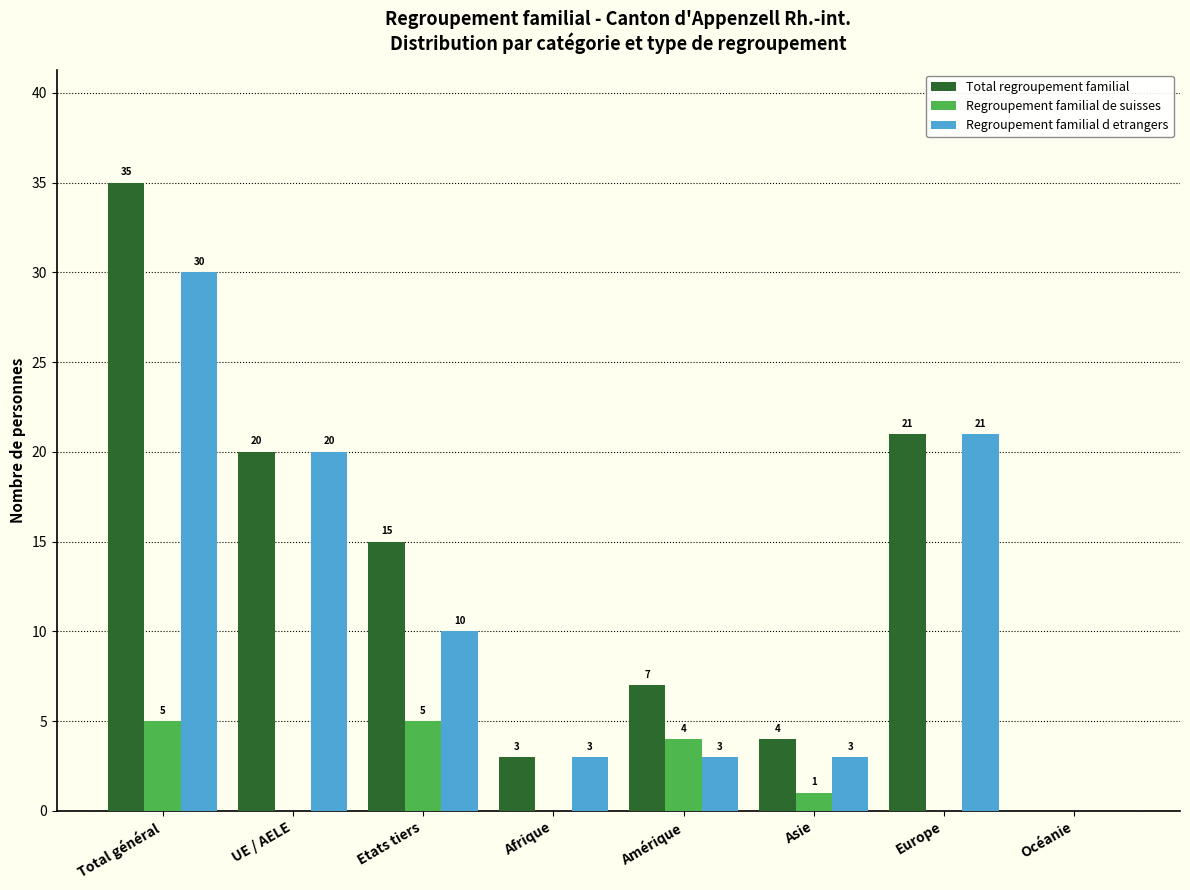

Reading left to right, list all the values displayed in this chart.

Total regroupement familial: Total général=35	UE / AELE=20	Etats tiers=15	Afrique=3	Amérique=7	Asie=4	Europe=21	Océanie=0
Regroupement familial de suisses: Total général=5	UE / AELE=0	Etats tiers=5	Afrique=0	Amérique=4	Asie=1	Europe=0	Océanie=0
Regroupement familial d etrangers: Total général=30	UE / AELE=20	Etats tiers=10	Afrique=3	Amérique=3	Asie=3	Europe=21	Océanie=0